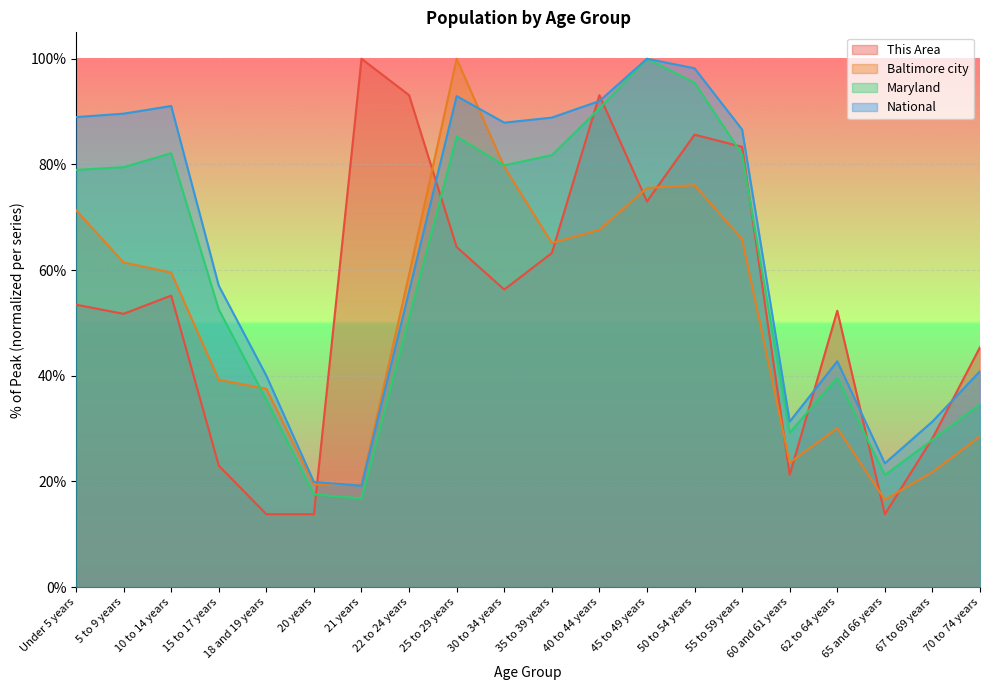

What is the total value across all series at 25 to 29 years?

342.6